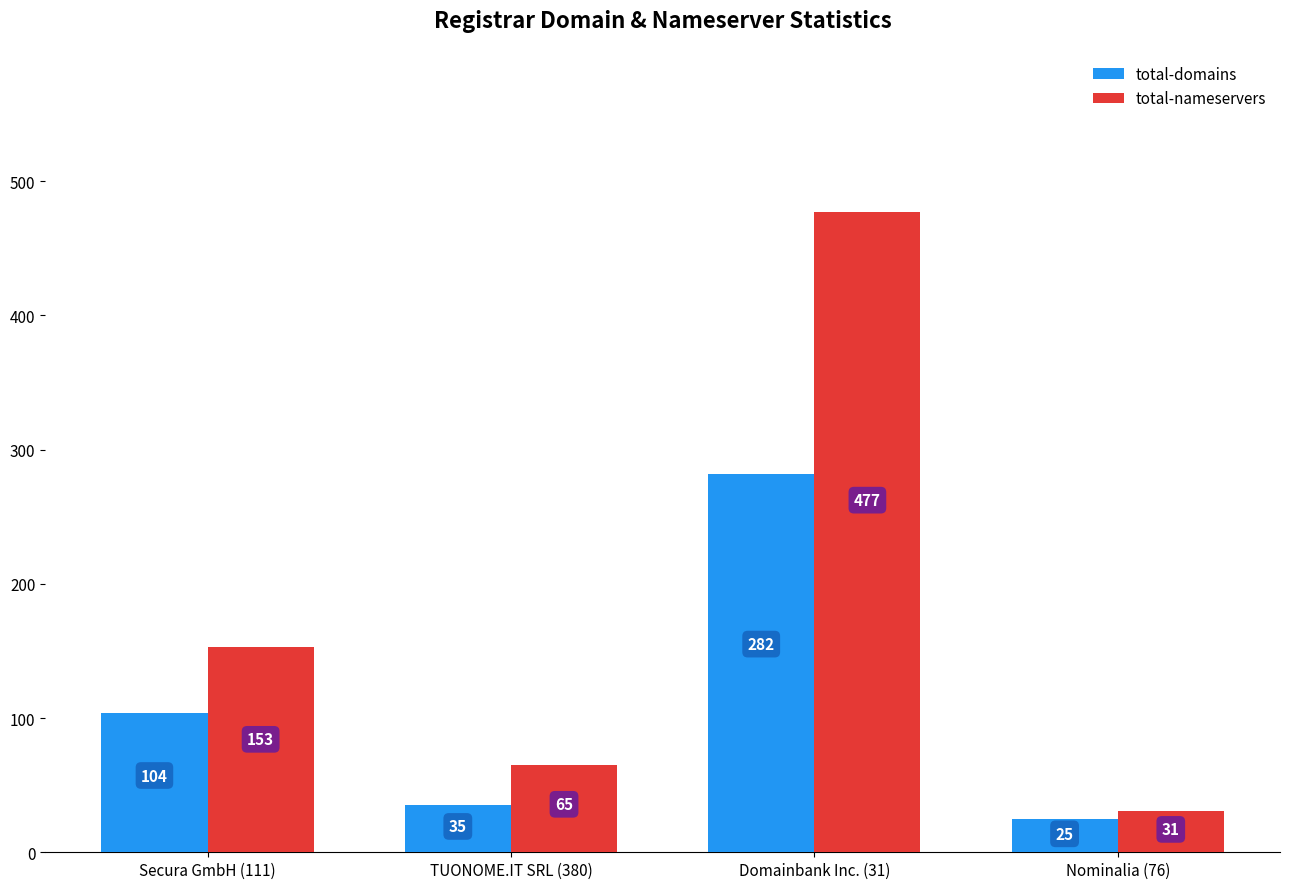

What is the total value across all series at Secura GmbH (111)?

257